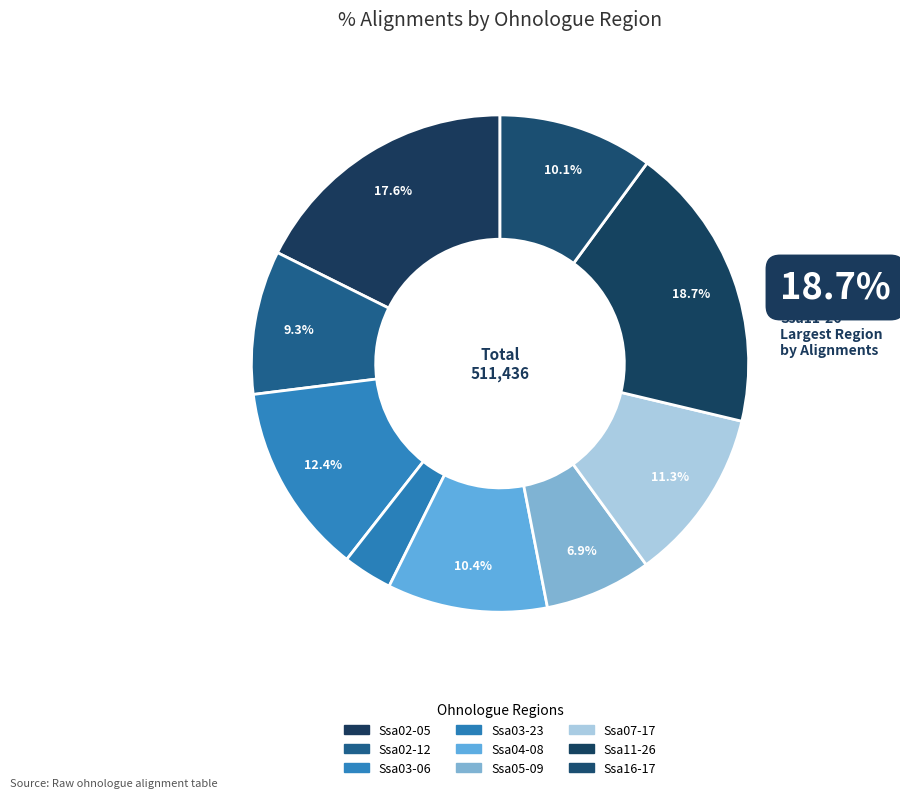

How many slices are in this pie chart?

9